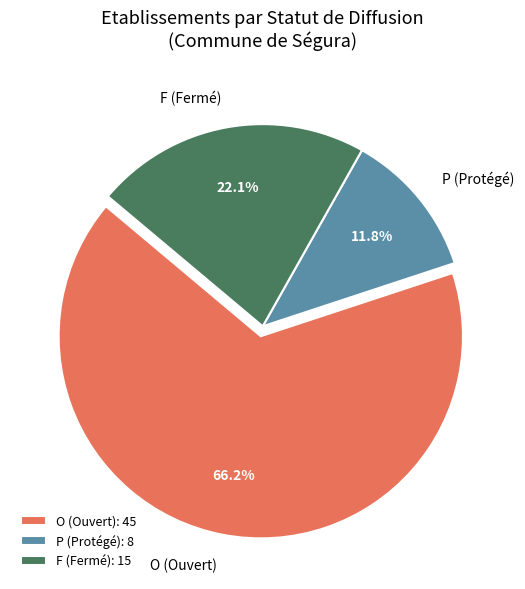

True or false: F accounts for 35% of the total.

False